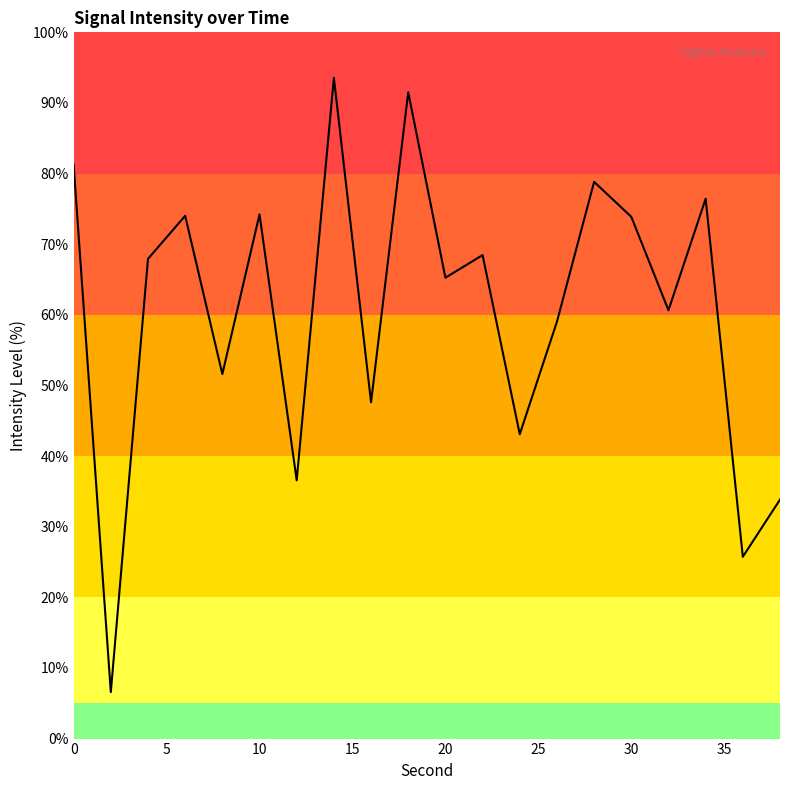

What is the maximum value shown in the chart?

93.6